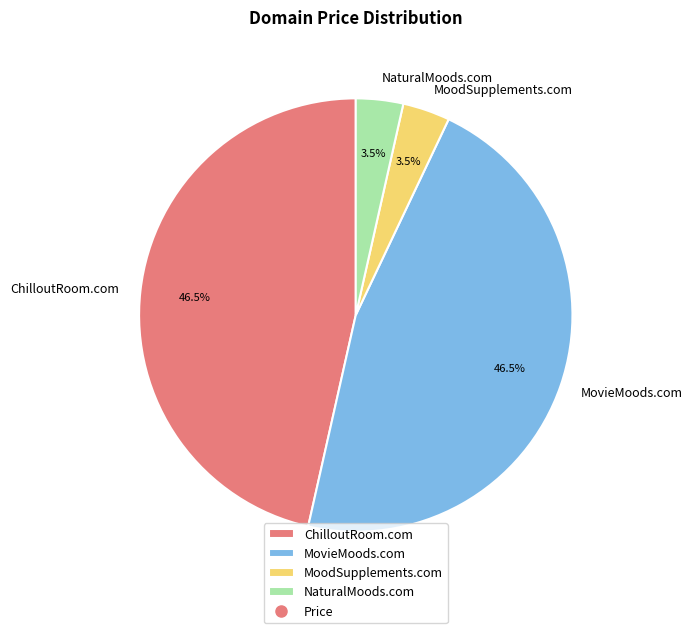

To the nearest percent, what is the difference between the largest and smallest slice percentages?

43%